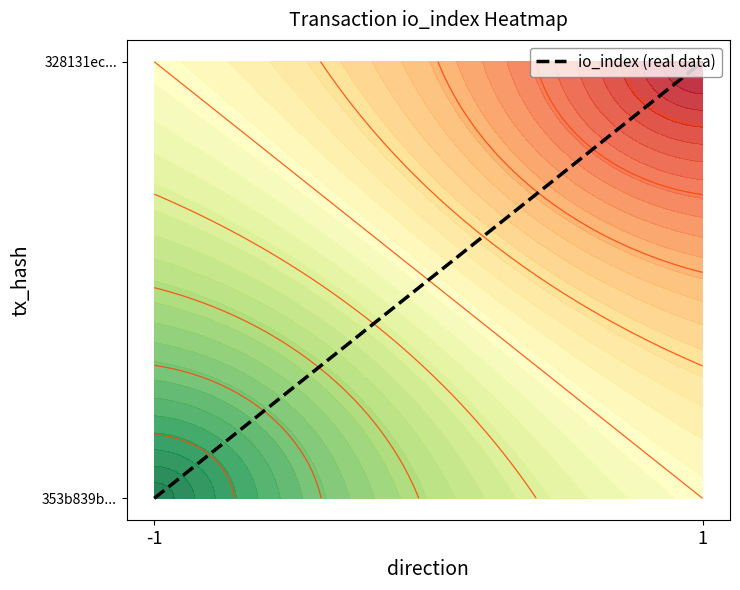

What is the sum of the values at -1 and 1?

1